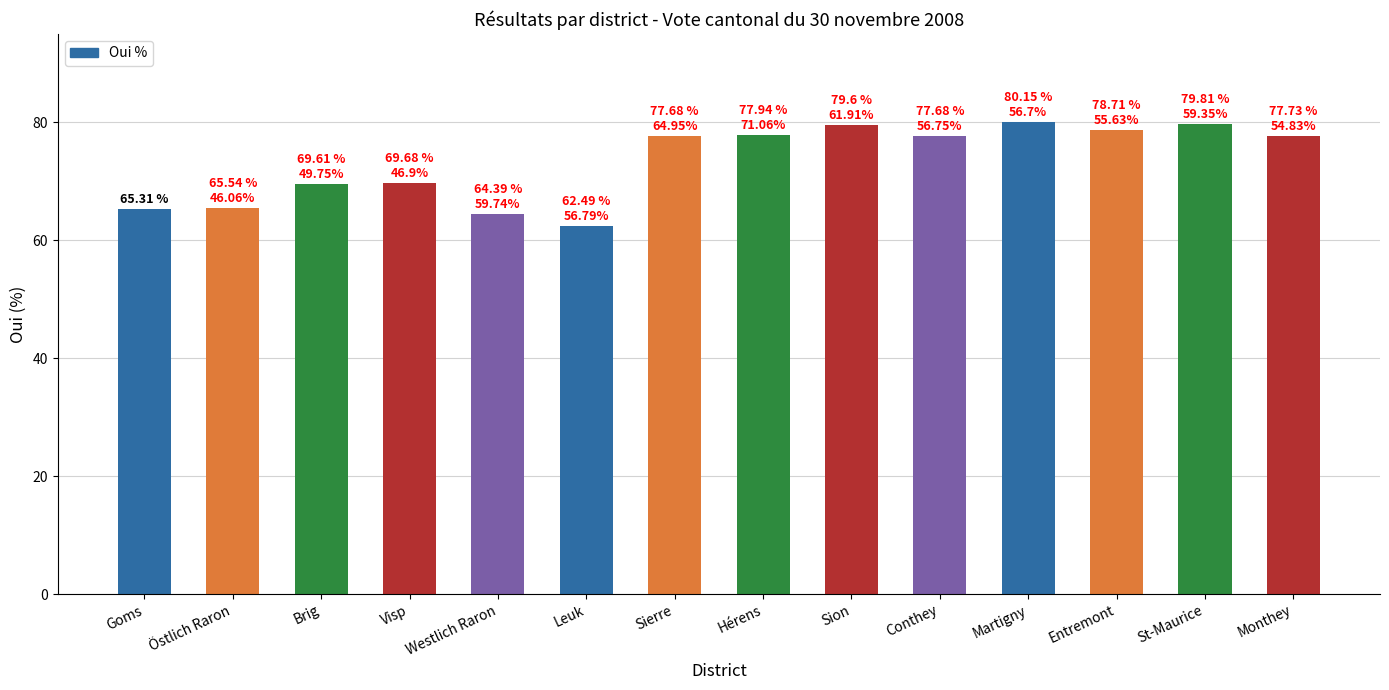

Which label corresponds to the smallest value in the chart?

Leuk